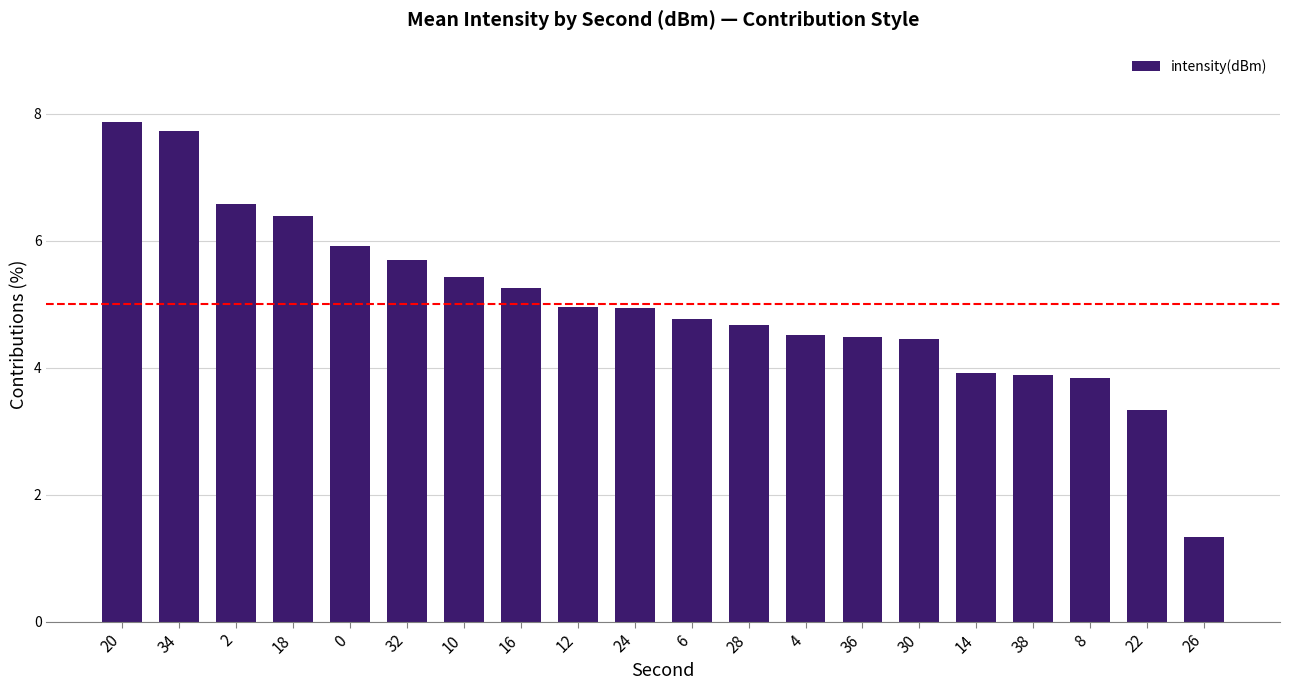

At which category does the chart reach its minimum across all series?

26